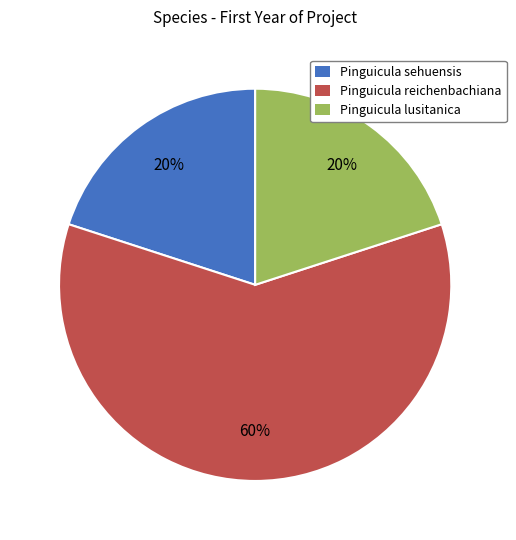

To the nearest percent, what is the combined percentage of Pinguicula lusitanica and Pinguicula reichenbachiana?

80%